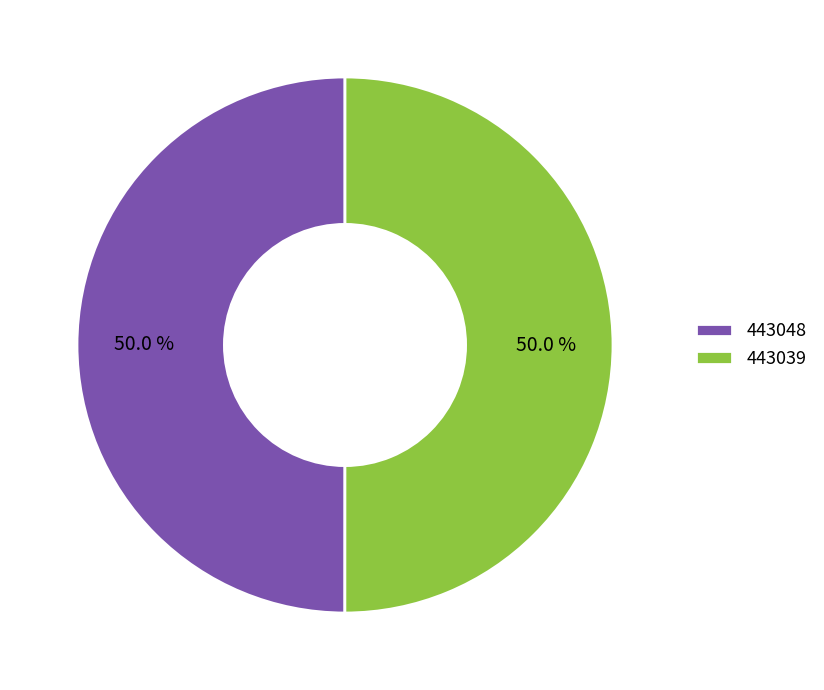

The 443039 slice represents 37% of the pie. True or false?

False